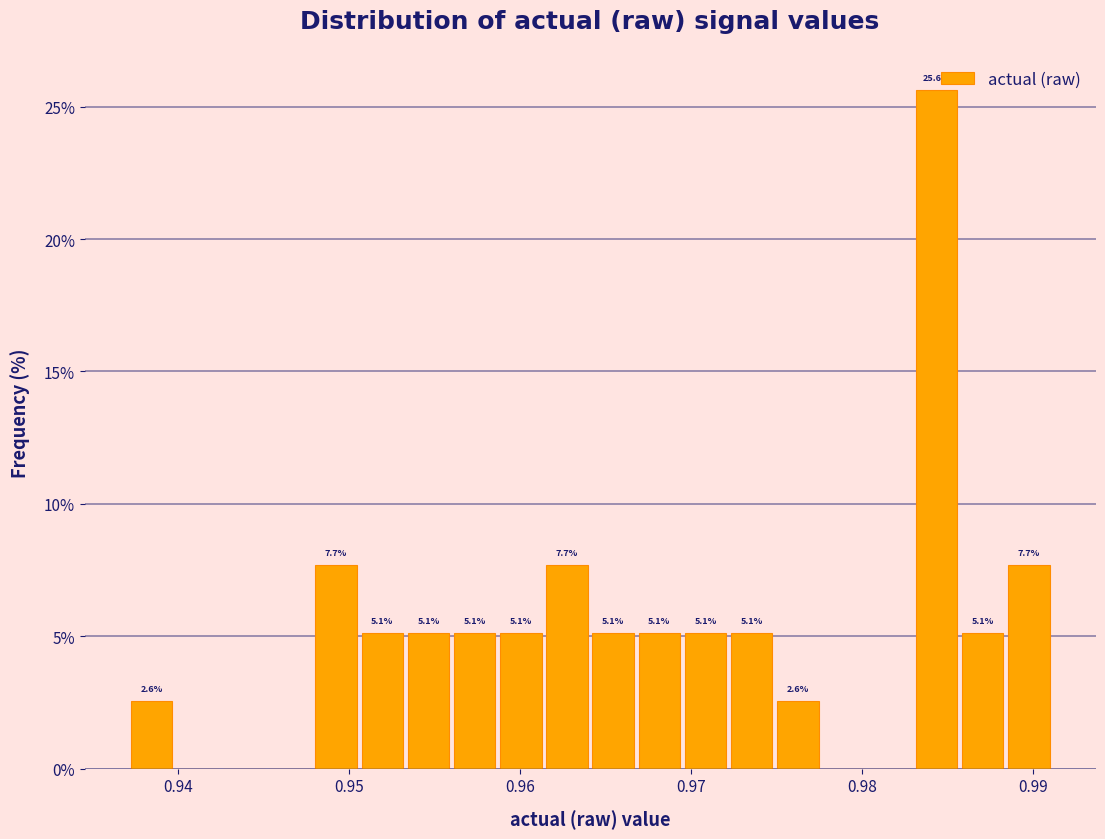

Around what value on the x-axis is the tallest bar? Give the approximate position of its centre, as read against the axis.

0.984